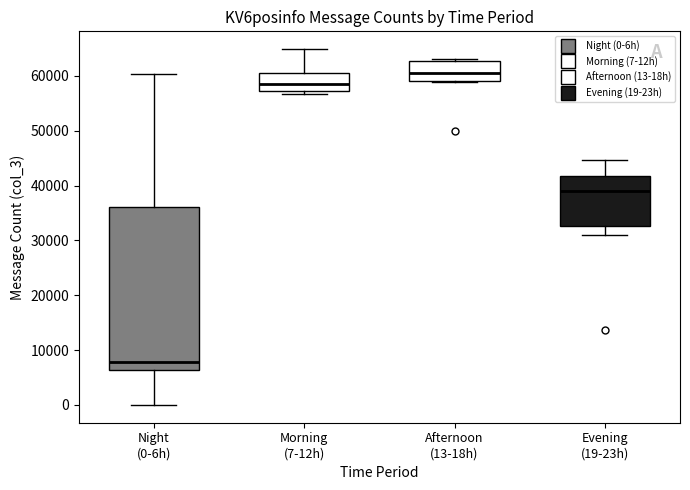

Reading left to right, transcribe this box plot: for each box, give where its median line is, the range the box spans, and where its two whiskers end, as read against the y-axis. The values are not printed on the chart, so give them approximately, as read against the axis.

Night (0-6h): median 8000, box 6000 to 36000, whiskers 0 to 60000
Morning (7-12h): median 59000, box 57000 to 61000, whiskers 57000 (just below the box's lower edge) to 65000
Afternoon (13-18h): median 60000, box 59000 to 63000, whiskers 59000 to 63000 (just above the box's upper edge)
Evening (19-23h): median 39000, box 33000 to 42000, whiskers 31000 to 45000